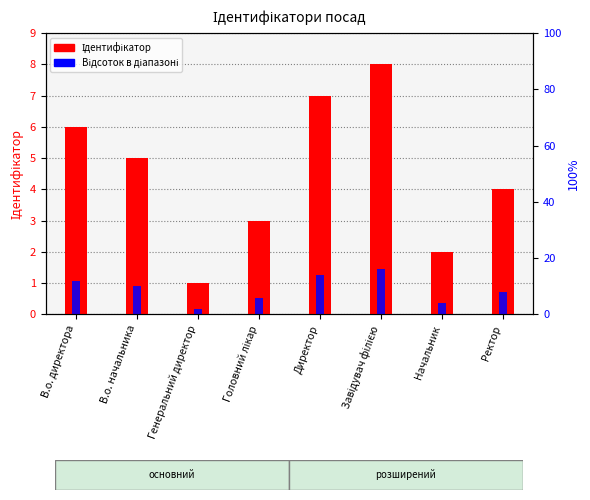

What is the difference between the Відсоток в діапазоні values at Головний лікар and В.о. начальника?

0.4